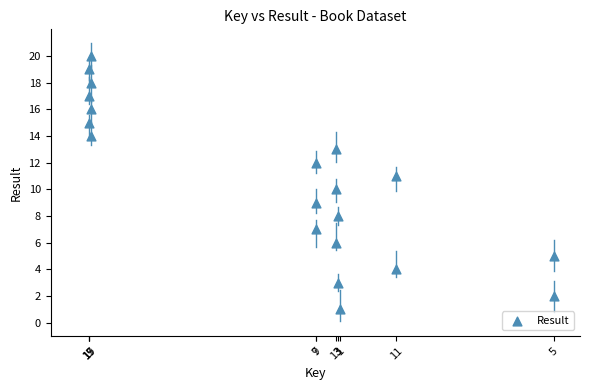

What is the range of Y values (max minus min)?

19